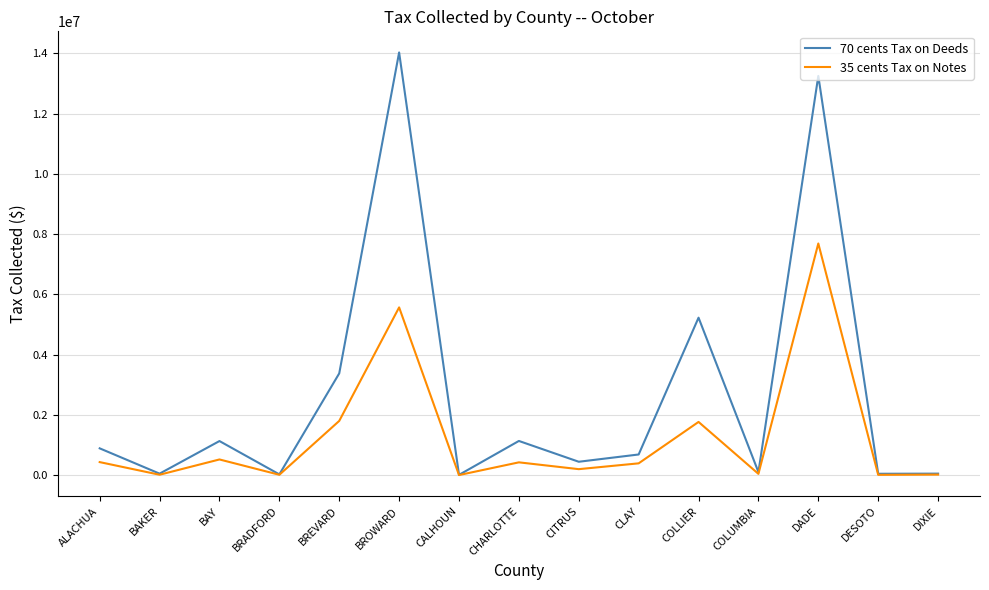

What is the greatest value displayed?

14028338.6